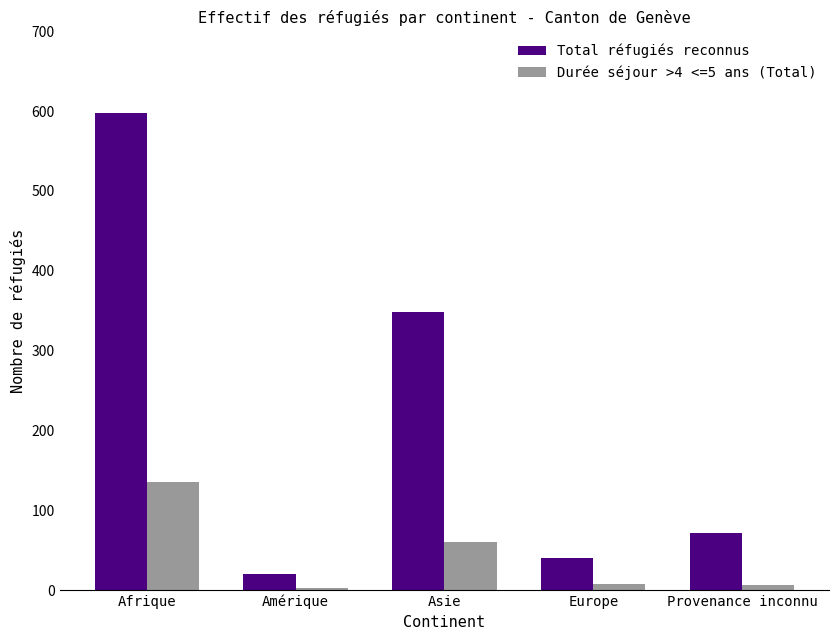

What are all the series names shown in the legend?

Total réfugiés reconnus, Durée séjour >4 <=5 ans (Total)